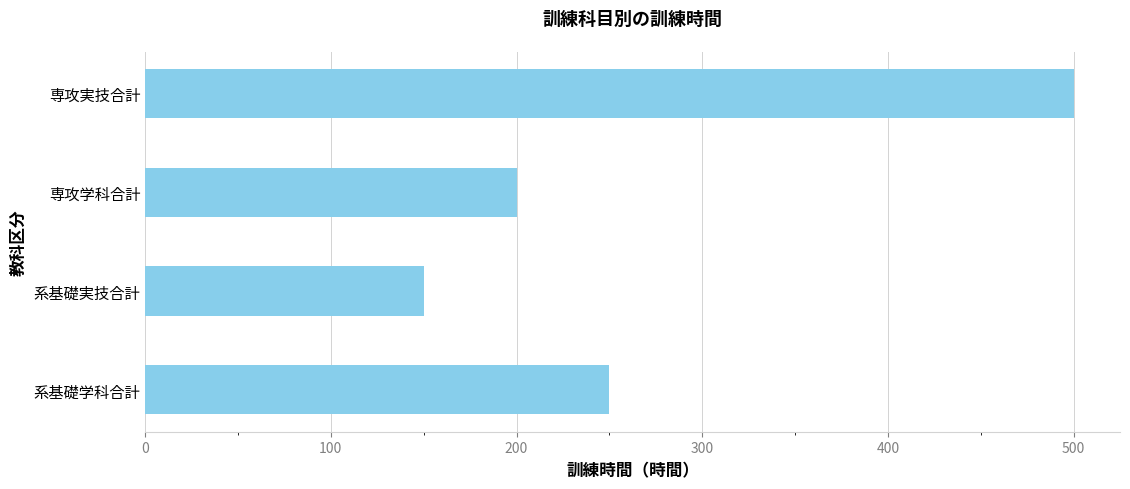

Is it true that the value at 専攻実技合計 is 500?

True